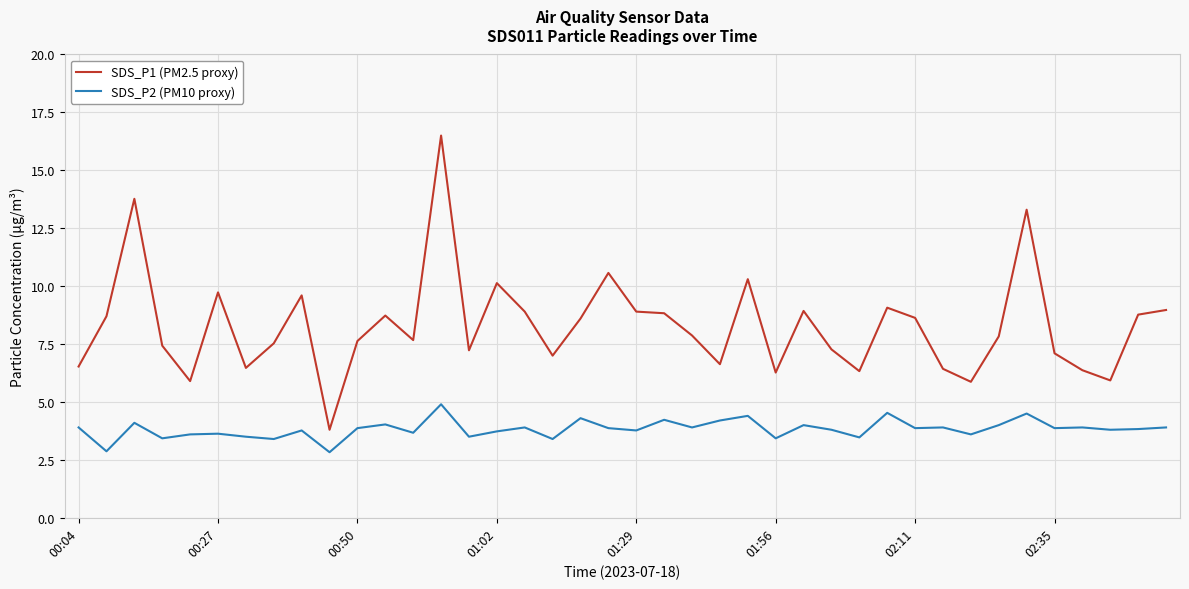

True or false: SDS_P2 (PM10 proxy) and SDS_P1 (PM2.5 proxy) cross at least once.

False